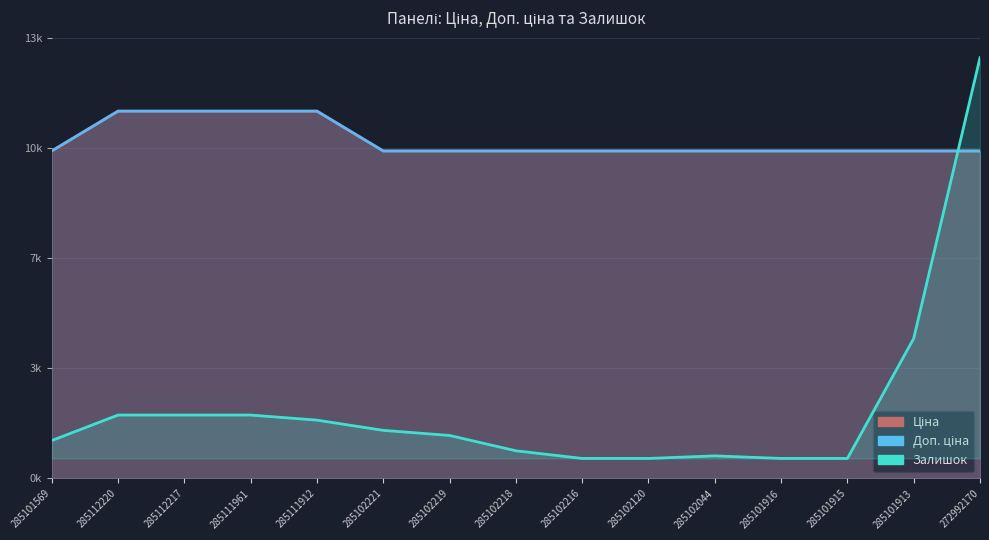

Where is Ціна nearest to the value 10581?

285101569